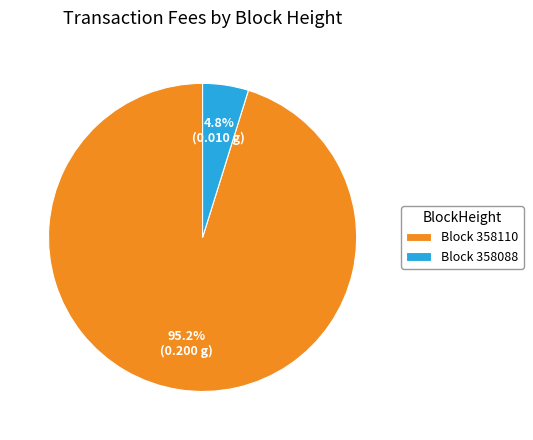

What is the majority slice?

Block 358110